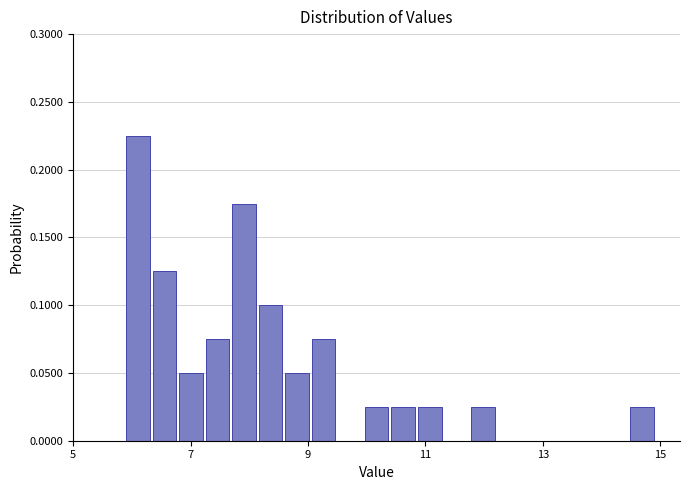

Around what value on the x-axis is the tallest bar? Give the approximate position of its centre, as read against the axis.

6.2